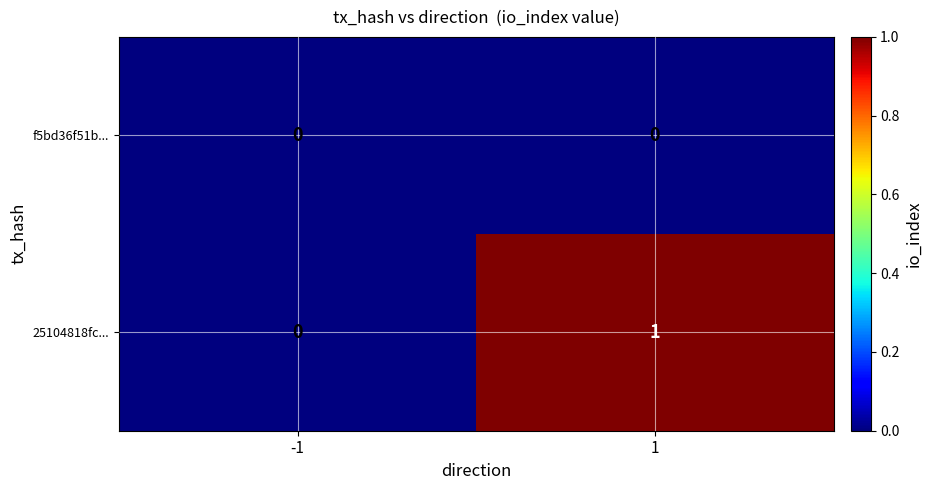

How many series are shown in this chart?

2